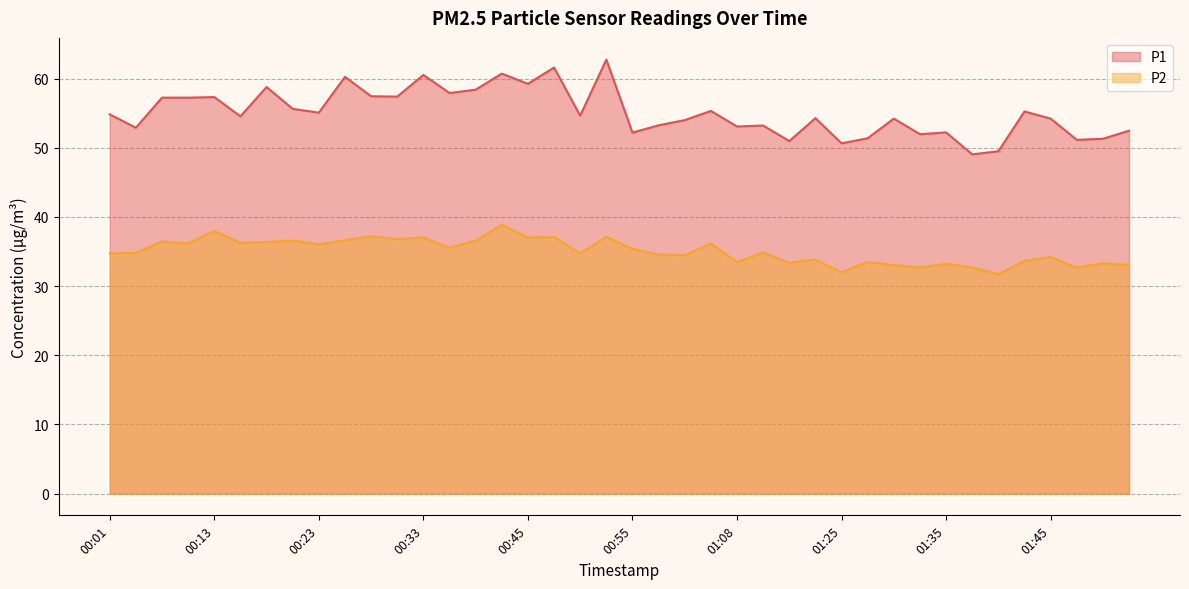

What is the maximum value shown in the chart?

62.8